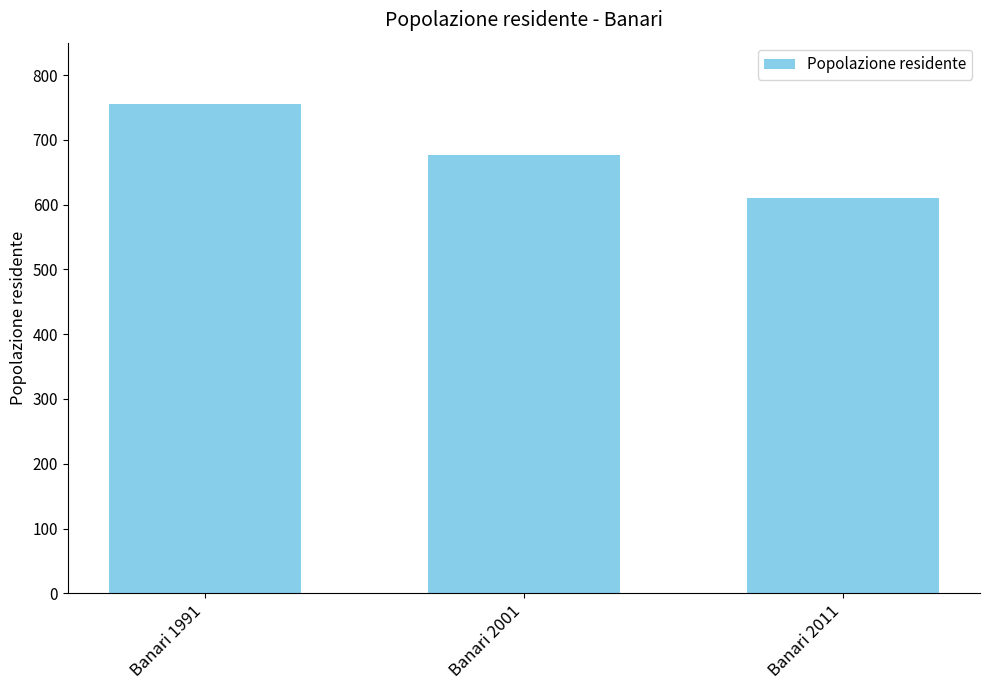

Rank the categories by value from highest to lowest.

Banari 1991, Banari 2001, Banari 2011